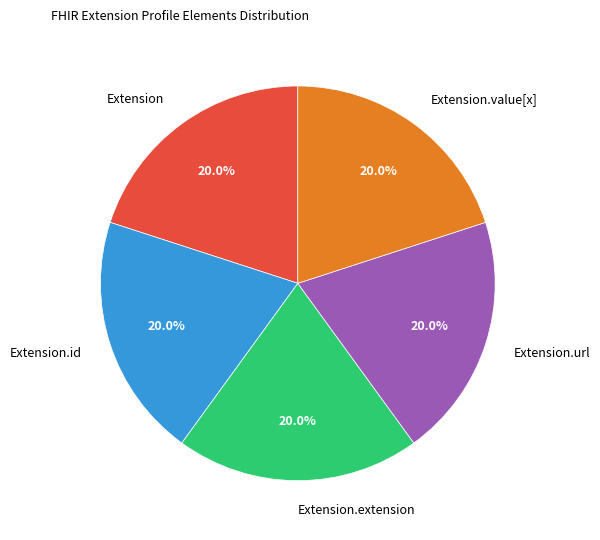

To the nearest percent, what is the difference between the largest and smallest slice percentages?

0%